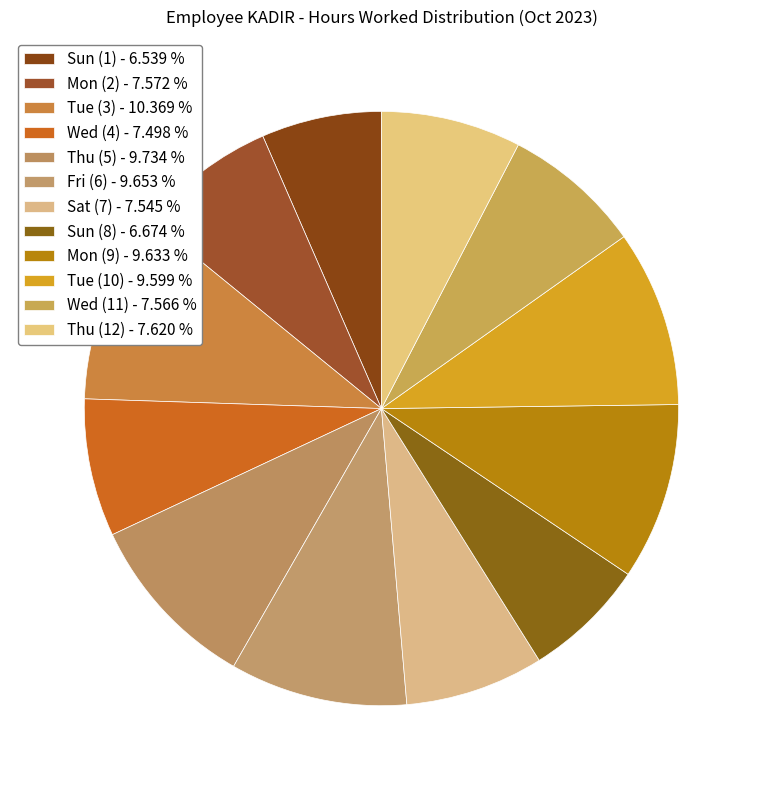

Between Mon (2) and Sat (7), which is larger?

Mon (2)